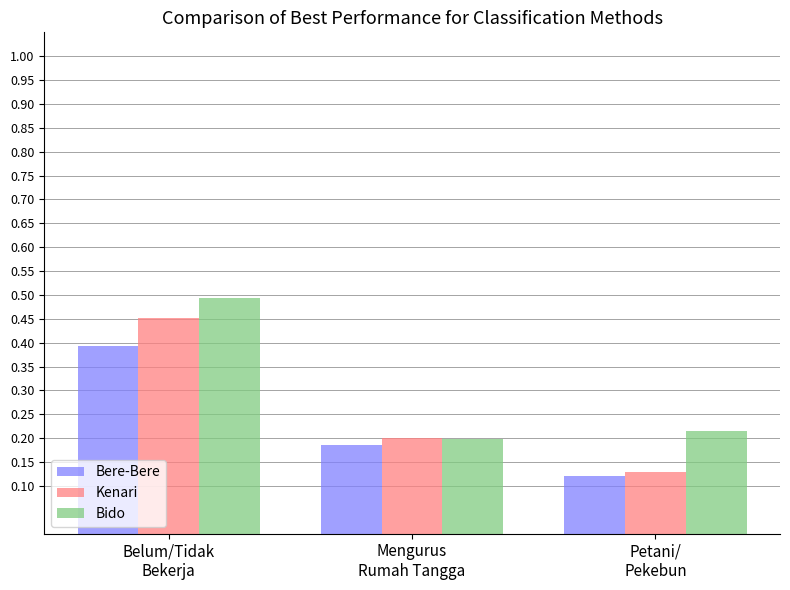

What is the sum of all Bere-Bere values?

0.7